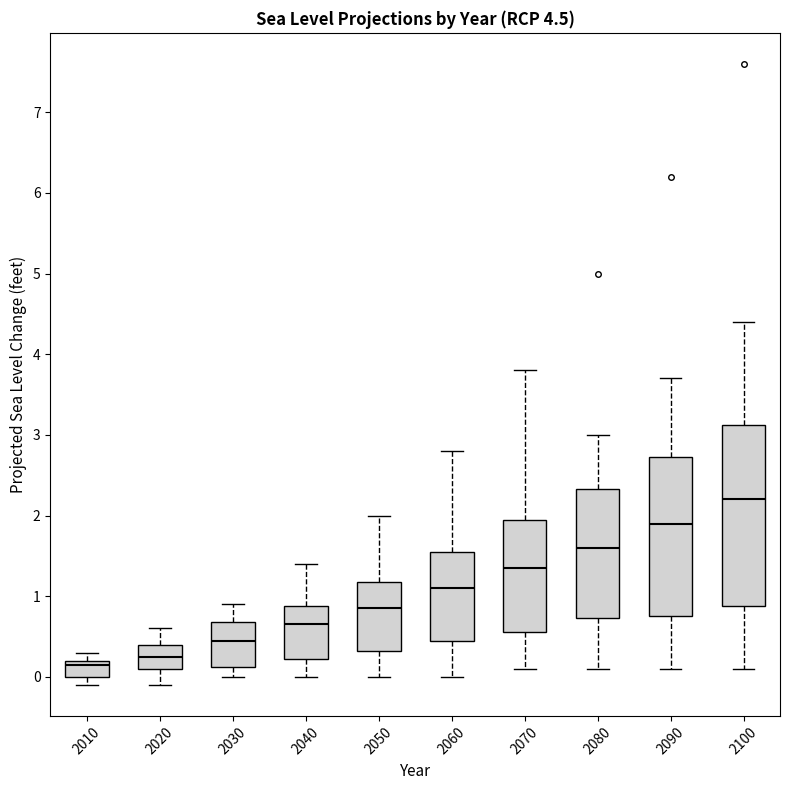

Comparing the boxes themselves (not the whiskers), which one is the tallest?

2100